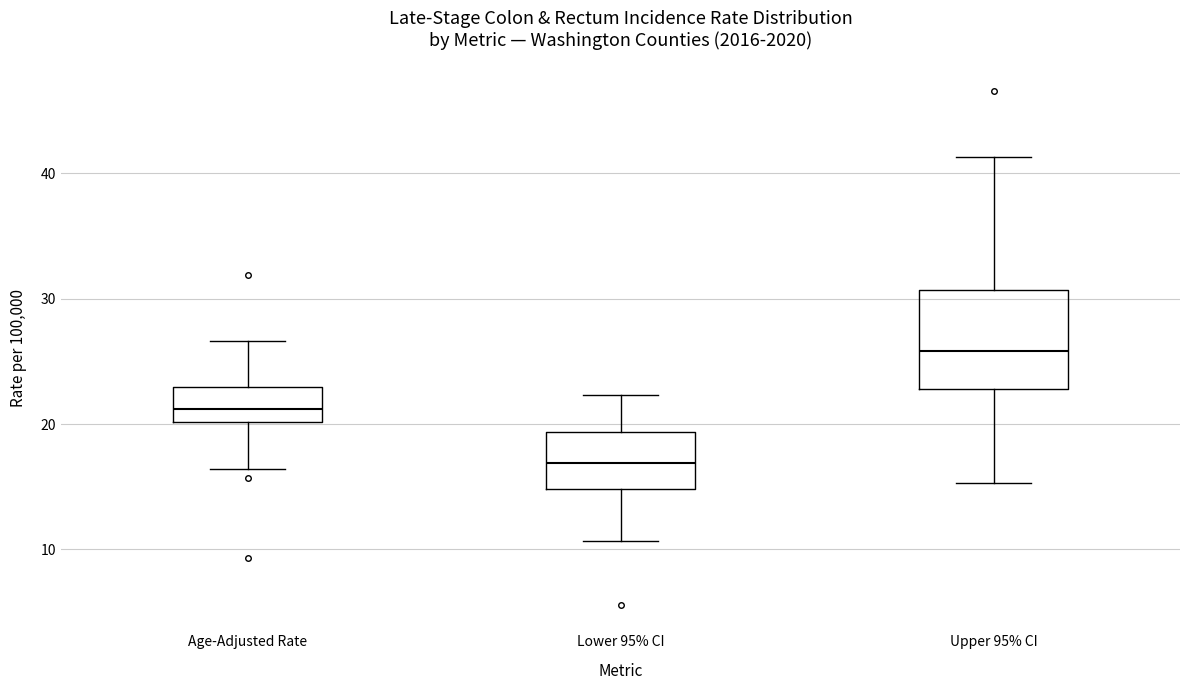

Reading left to right, read every box against the y-axis: the position of its median line, the range the box covers, and the ends of its whiskers. The values are not printed on the chart, so give them approximately, as read against the axis.

Age-Adjusted Rate: median 21, box 20 to 23, whiskers 16 to 27
Lower 95% CI: median 17, box 15 to 19, whiskers 11 to 22
Upper 95% CI: median 26, box 23 to 31, whiskers 15 to 41